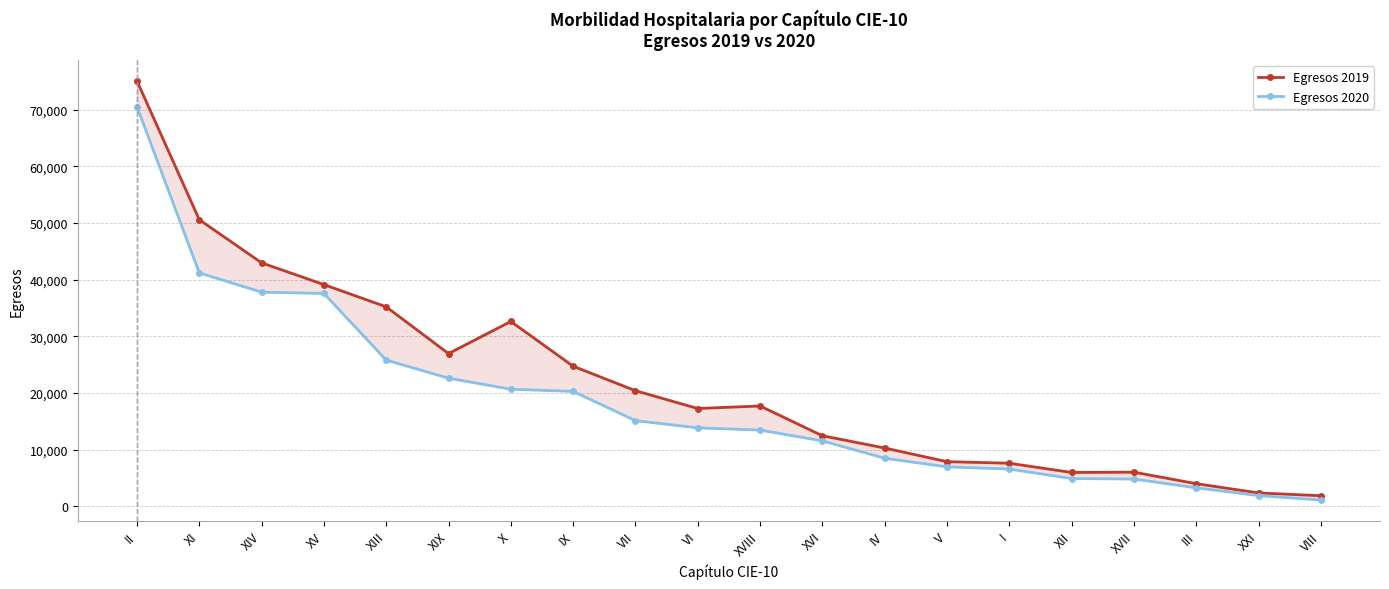

List the series in order of their overall mean, lowest first.

Egresos 2020, Egresos 2019